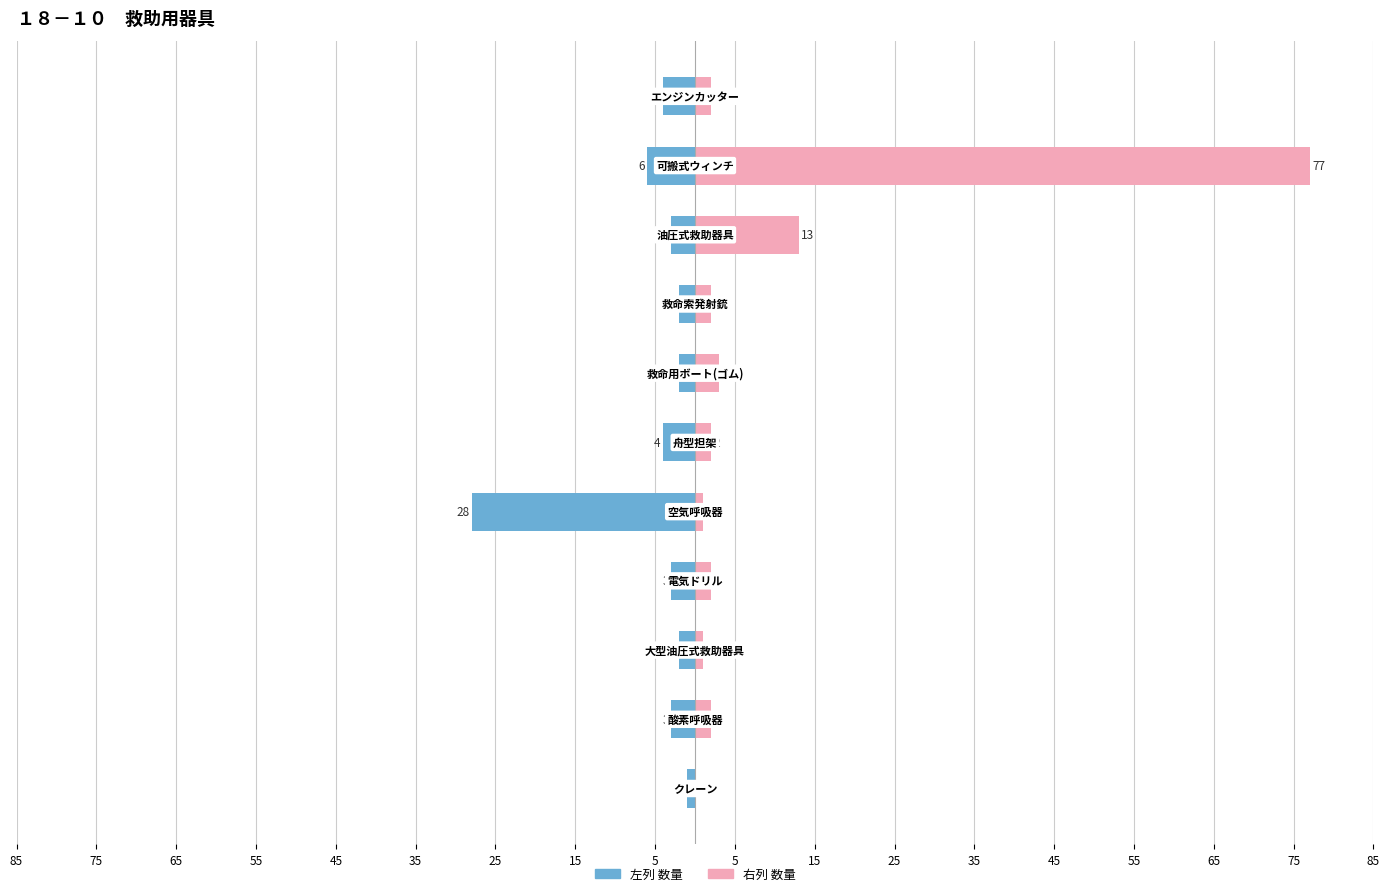

Rank the series by their maximum value, from highest to lowest.

右列 数量, 左列 数量